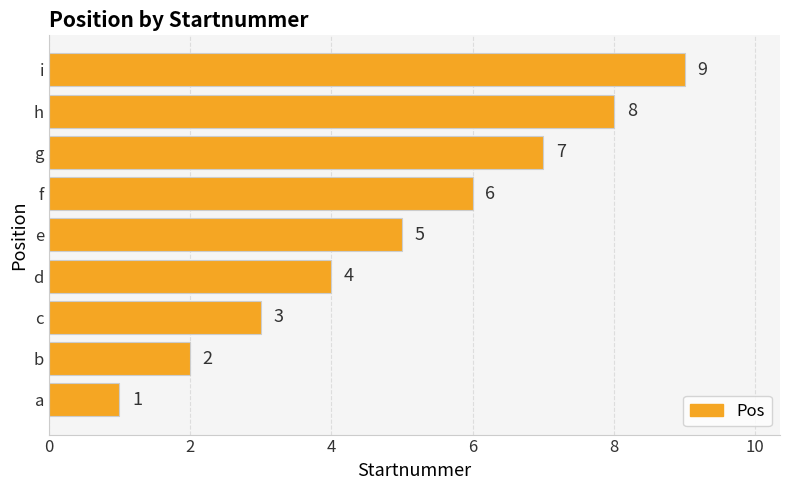

Rank the categories by value from lowest to highest.

a, b, c, d, e, f, g, h, i